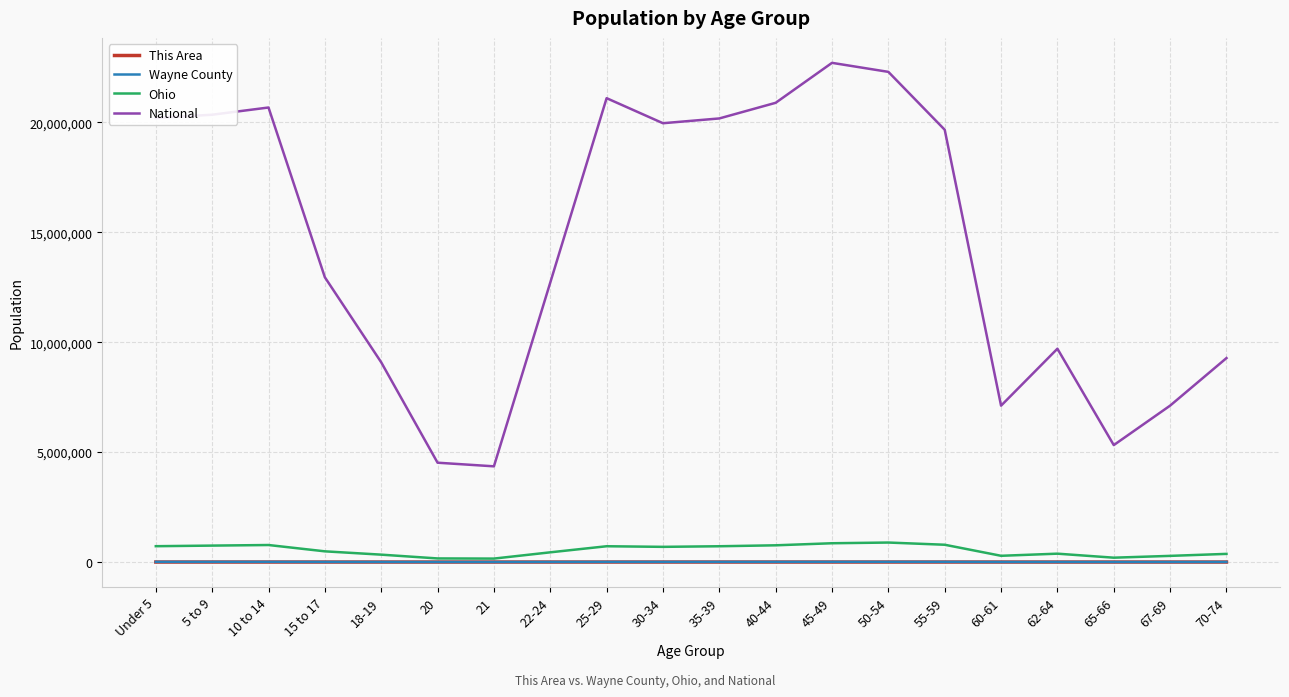

Between 15 to 17 and 50-54, which series saw the biggest shift?

National